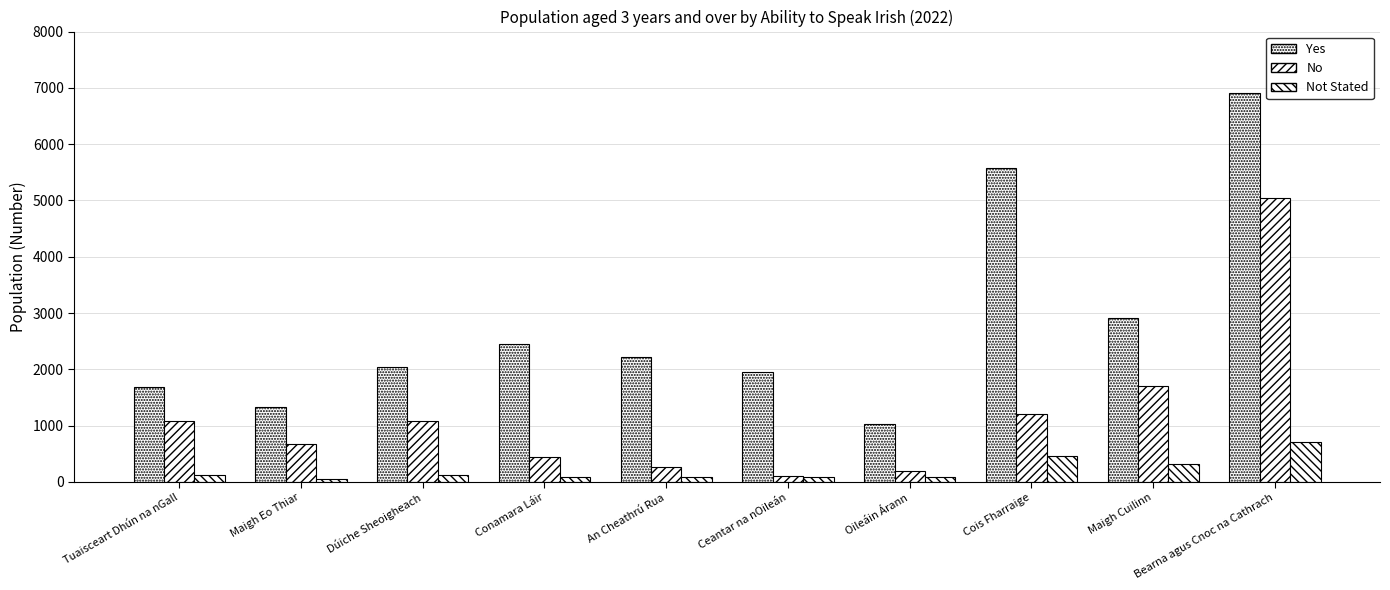

Reading right to left, extract all data points from this chart.

Yes: Bearna agus Cnoc na Cathrach=6905	Maigh Cuilinn=2903	Cois Fharraige=5568	Oileáin Árann=1036	Ceantar na nOileán=1957	An Cheathrú Rua=2227	Conamara Láir=2450	Dúiche Sheoigheach=2033	Maigh Eo Thiar=1330	Tuaisceart Dhún na nGall=1681
No: Bearna agus Cnoc na Cathrach=5039	Maigh Cuilinn=1709	Cois Fharraige=1212	Oileáin Árann=188	Ceantar na nOileán=104	An Cheathrú Rua=257	Conamara Láir=447	Dúiche Sheoigheach=1091	Maigh Eo Thiar=673	Tuaisceart Dhún na nGall=1077
Not Stated: Bearna agus Cnoc na Cathrach=718	Maigh Cuilinn=320	Cois Fharraige=455	Oileáin Árann=87	Ceantar na nOileán=91	An Cheathrú Rua=89	Conamara Láir=95	Dúiche Sheoigheach=119	Maigh Eo Thiar=46	Tuaisceart Dhún na nGall=125